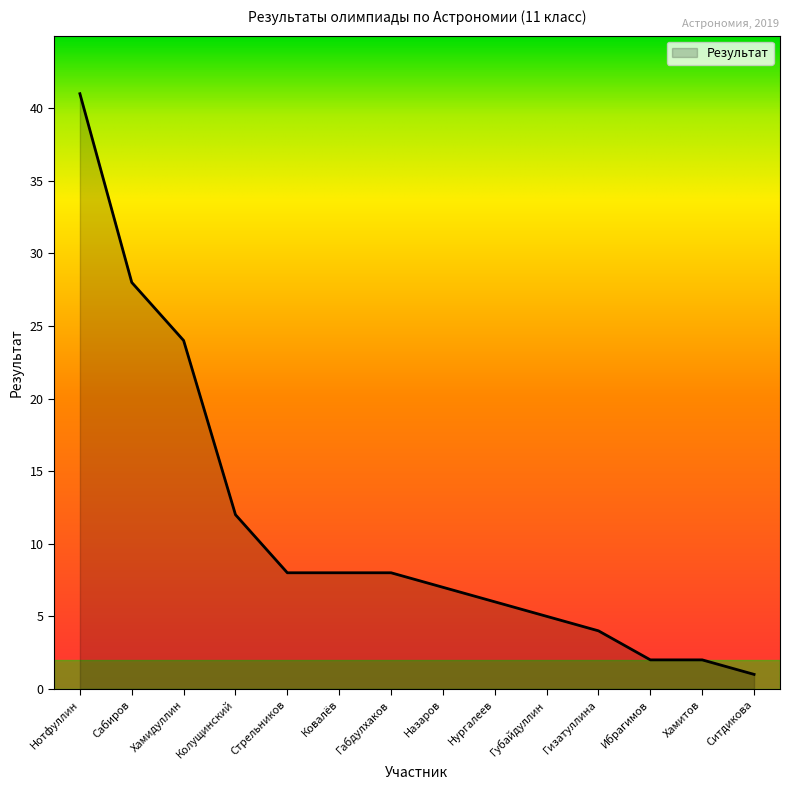

What is the approximate value at Ибрагимов?

2